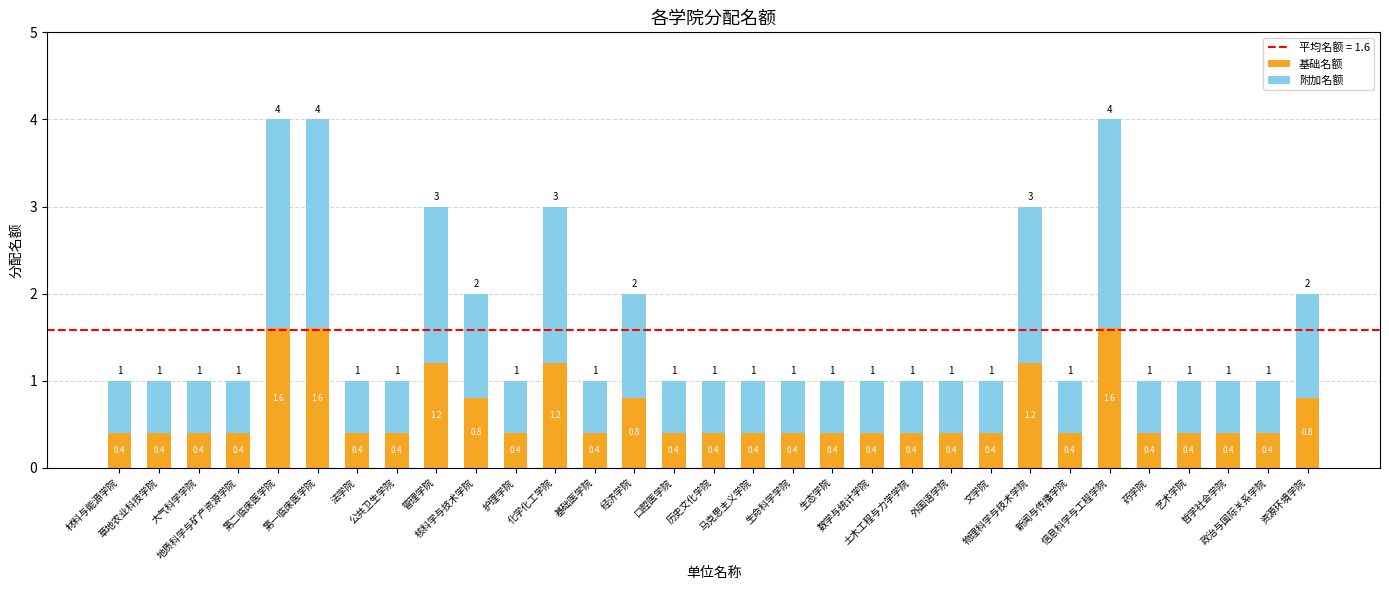

How many 基础名额 values are between 0 and 1?

25